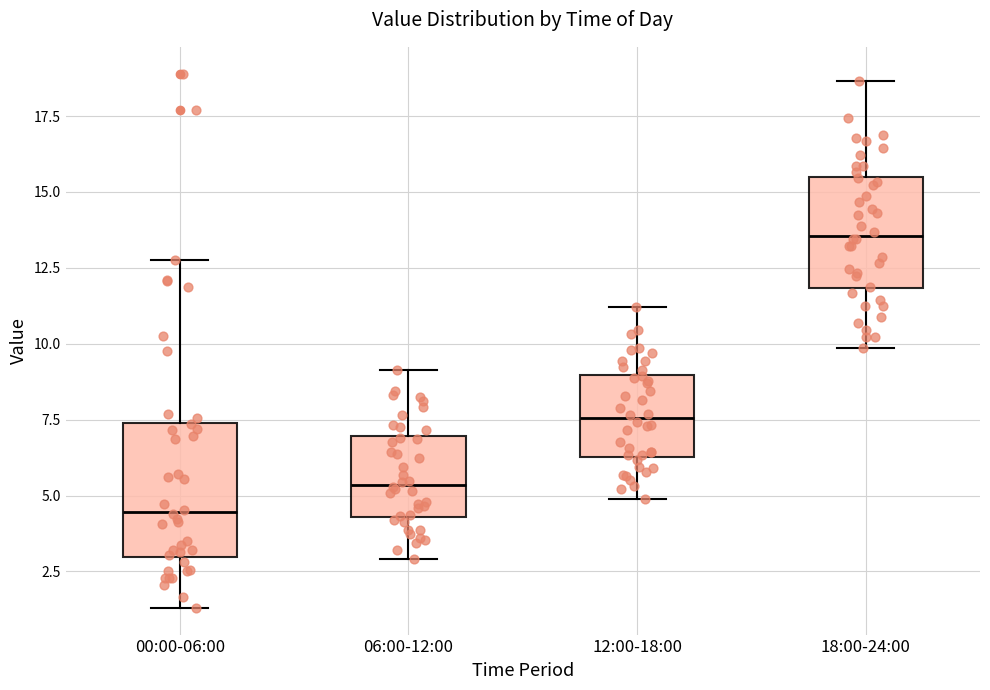

Comparing the boxes themselves (not the whiskers), which one is the tallest?

00:00-06:00